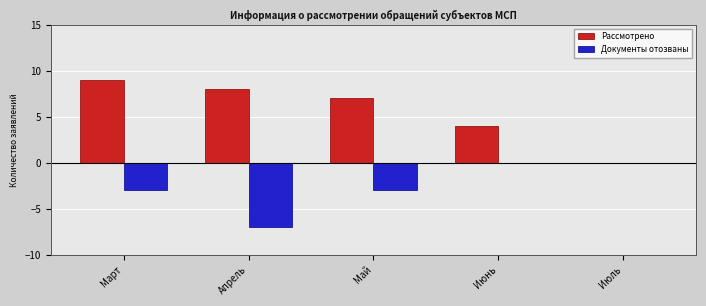

What is the maximum value shown in the chart?

9